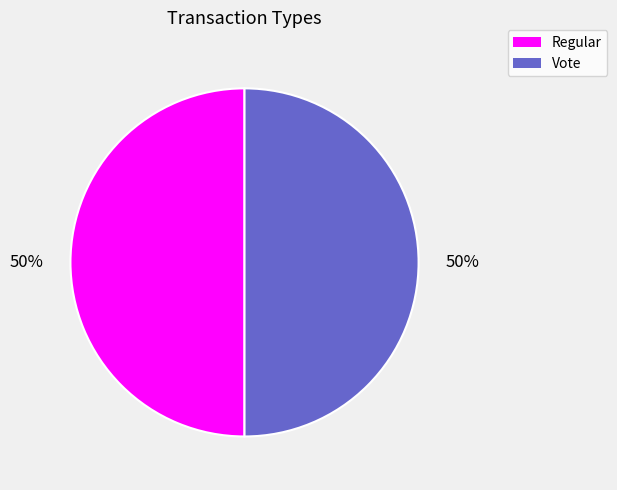

How many slices are in this pie chart?

2